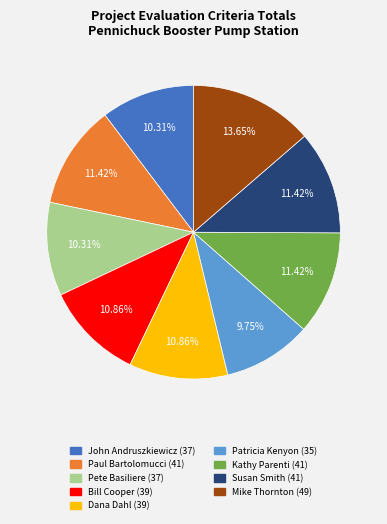

What is the total percentage of Paul Bartolomucci and Pete Basiliere?

21.7%